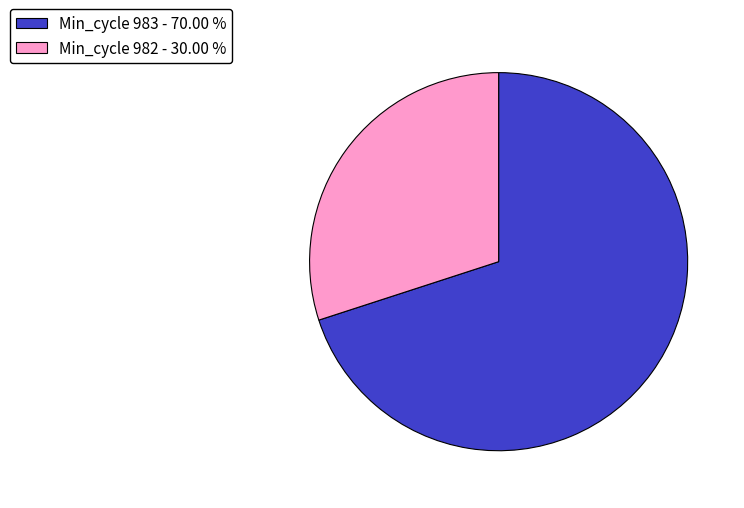

Is there a majority slice in this chart?

Yes